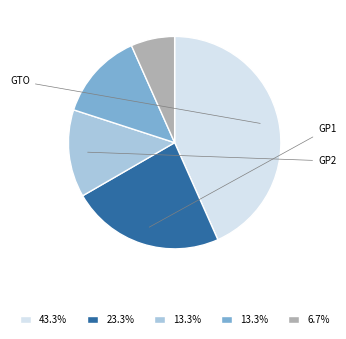

Is there a majority slice in this chart?

No